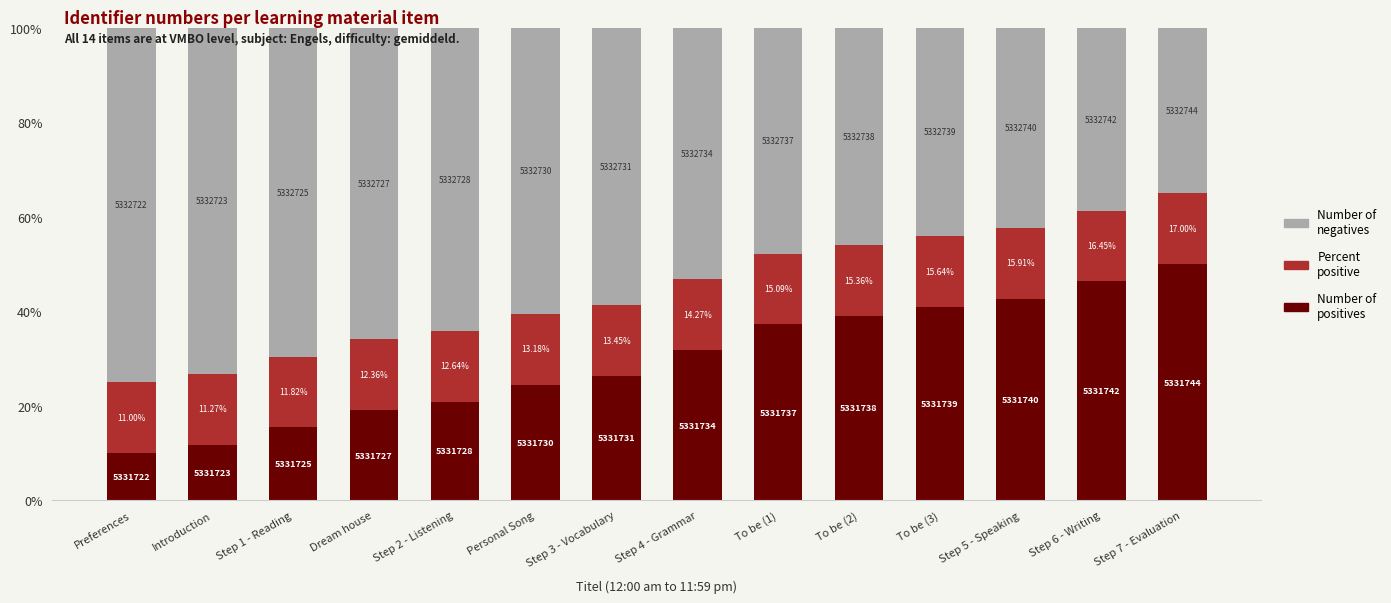

Does the chart contain any negative values?

No